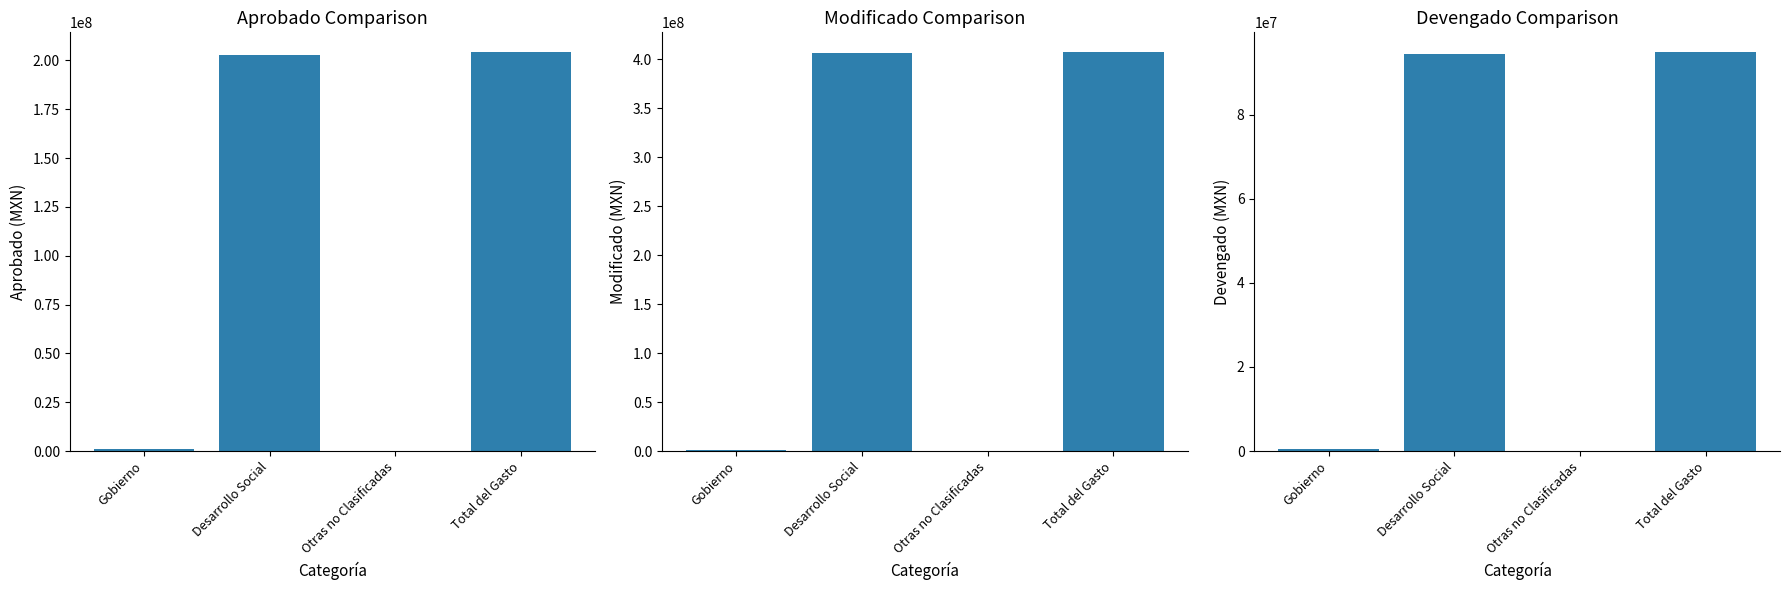

What is the label of the 1st bar from the left?

Gobierno